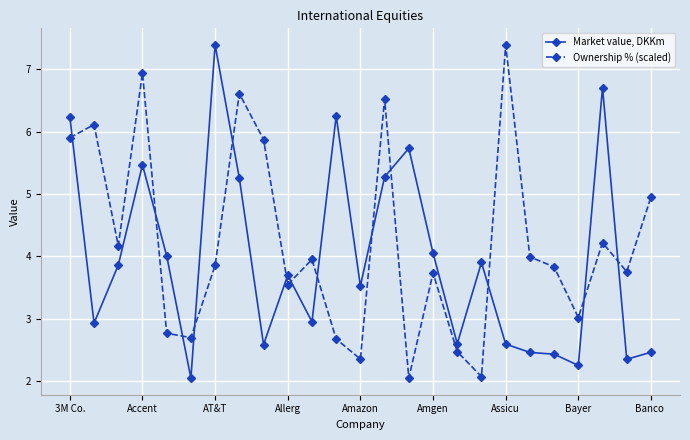

What is the minimum value for Market value, DKKm?

2.1